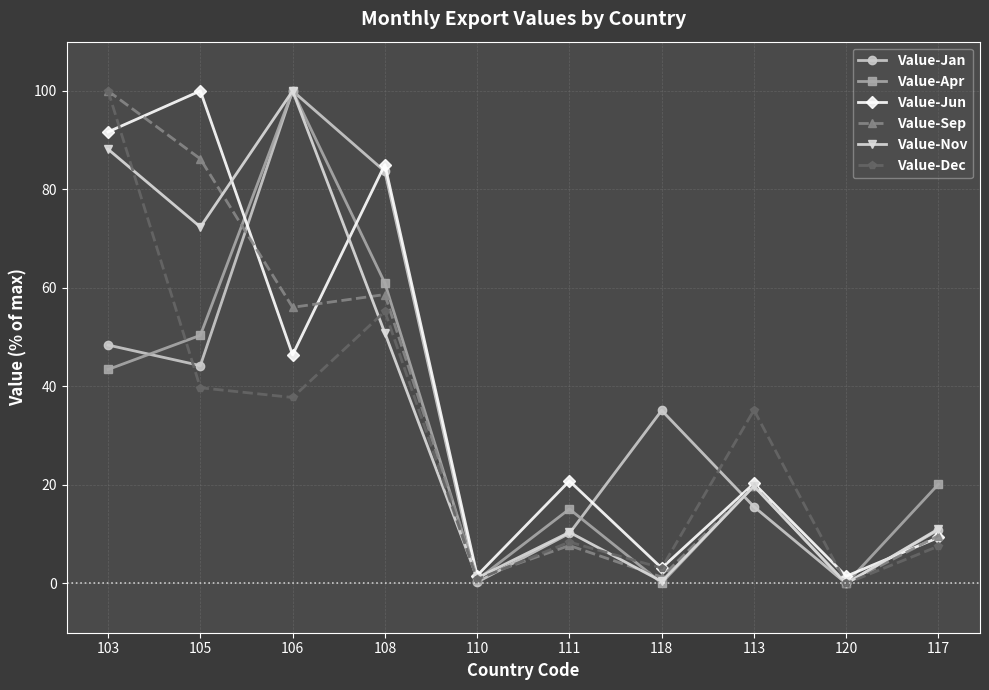

Is the value of Value-Sep at 117 greater than the value of Value-Dec at 120?

Yes